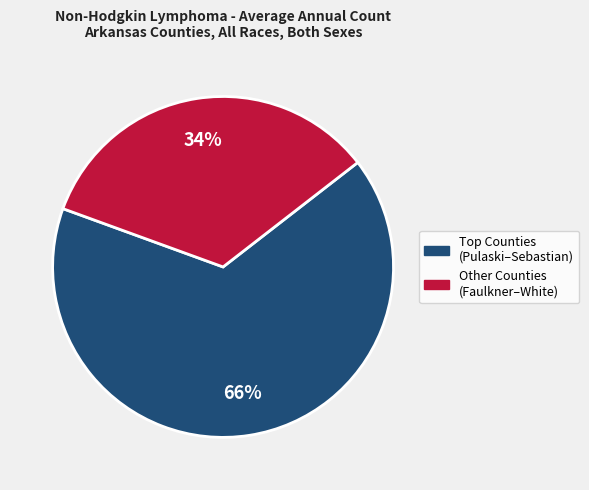

To the nearest percent, what is the difference between the largest and smallest slice percentages?

32%